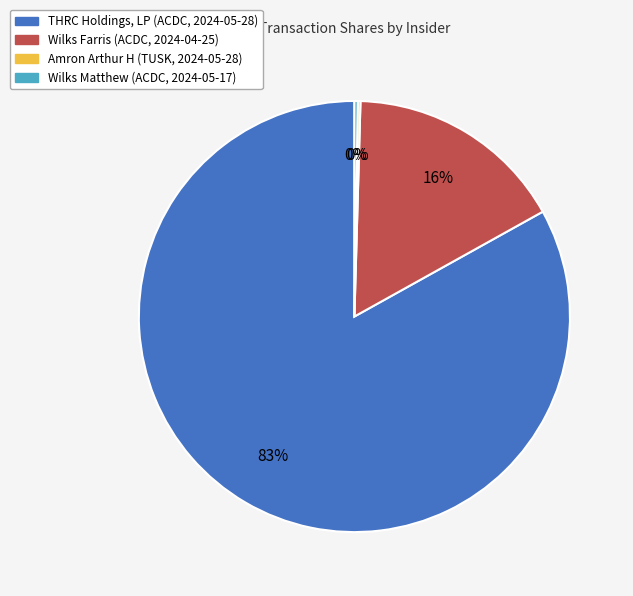

Which slice is the largest?

THRC Holdings, LP (ACDC, 2024-05-28)